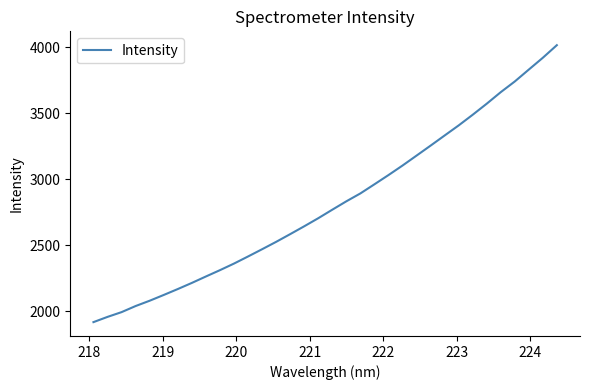

What is the minimum value shown in the chart?

1917.5